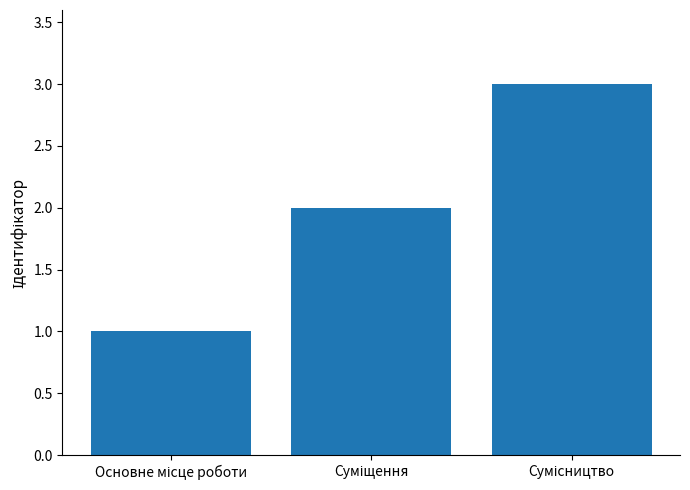

What is the sum of all values?

6